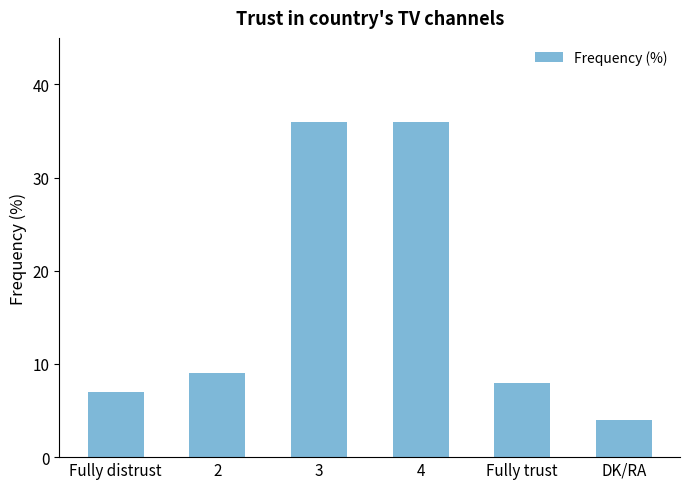

What is the difference between the maximum and minimum values?

32